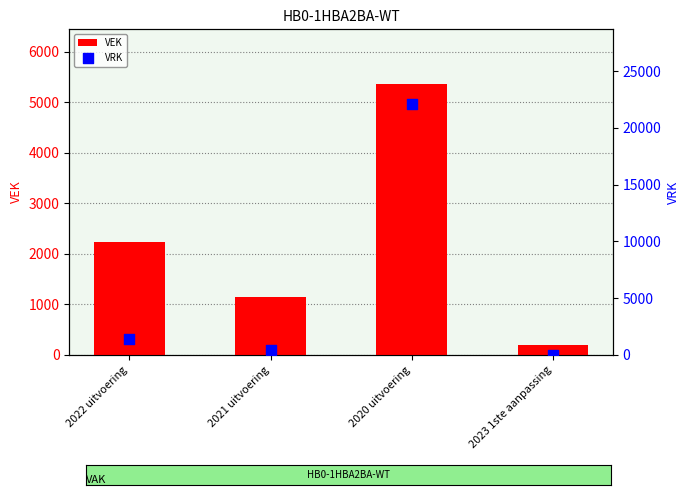

Is the value of VRK at 2022 uitvoering greater than the value of VEK at 2022 uitvoering?

No